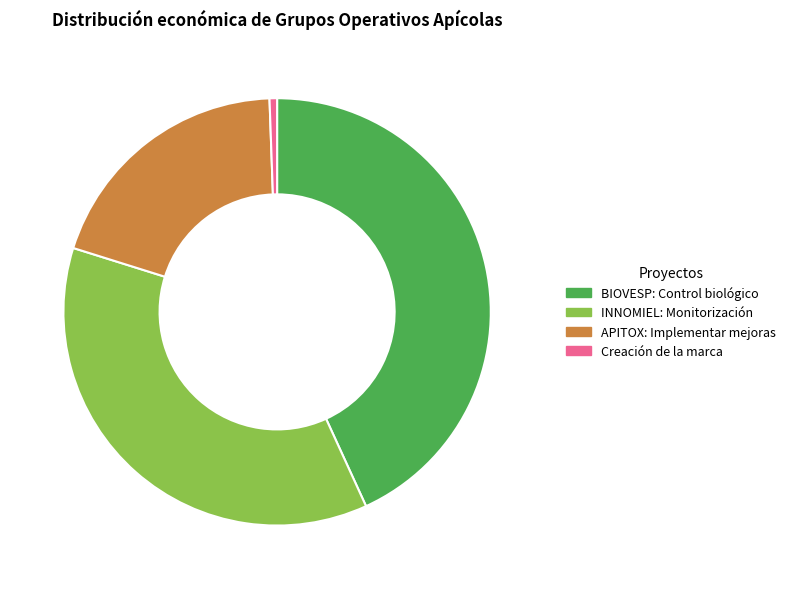

What is the ratio of the value at BIOVESP: Control biológico to the value at Creación de la marca?

76.0